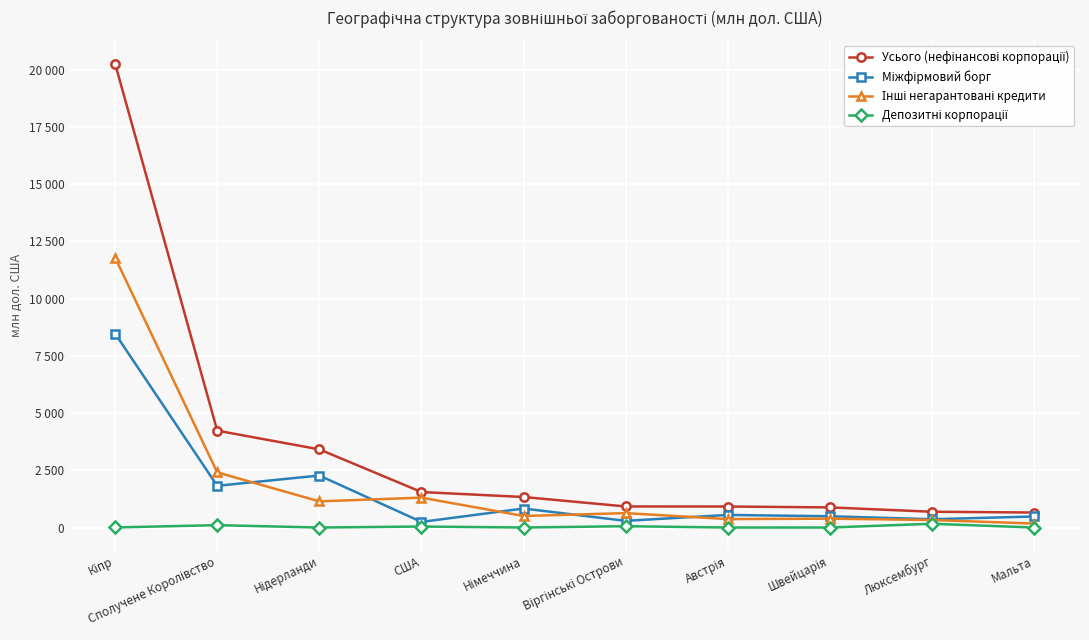

Does the chart have visible grid lines?

Yes